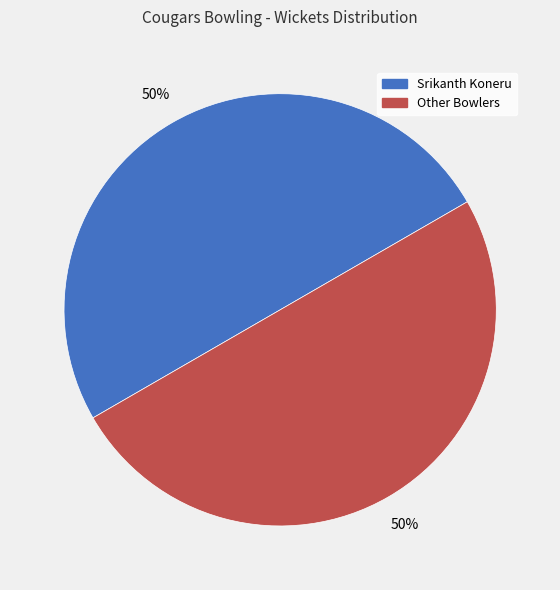

To the nearest percent, what is the average slice percentage?

50%